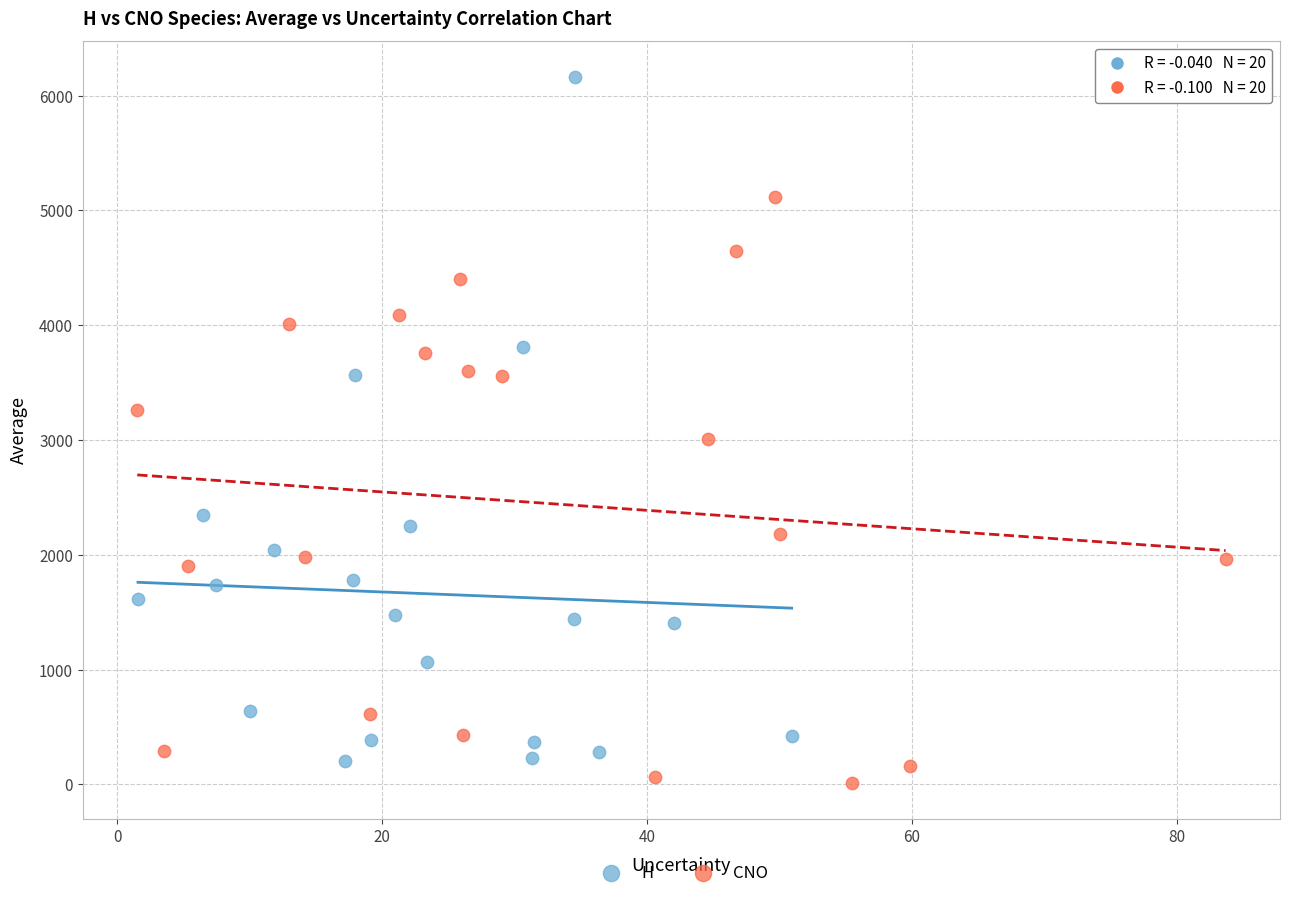

Which series has the largest Y range (max minus min)?

H